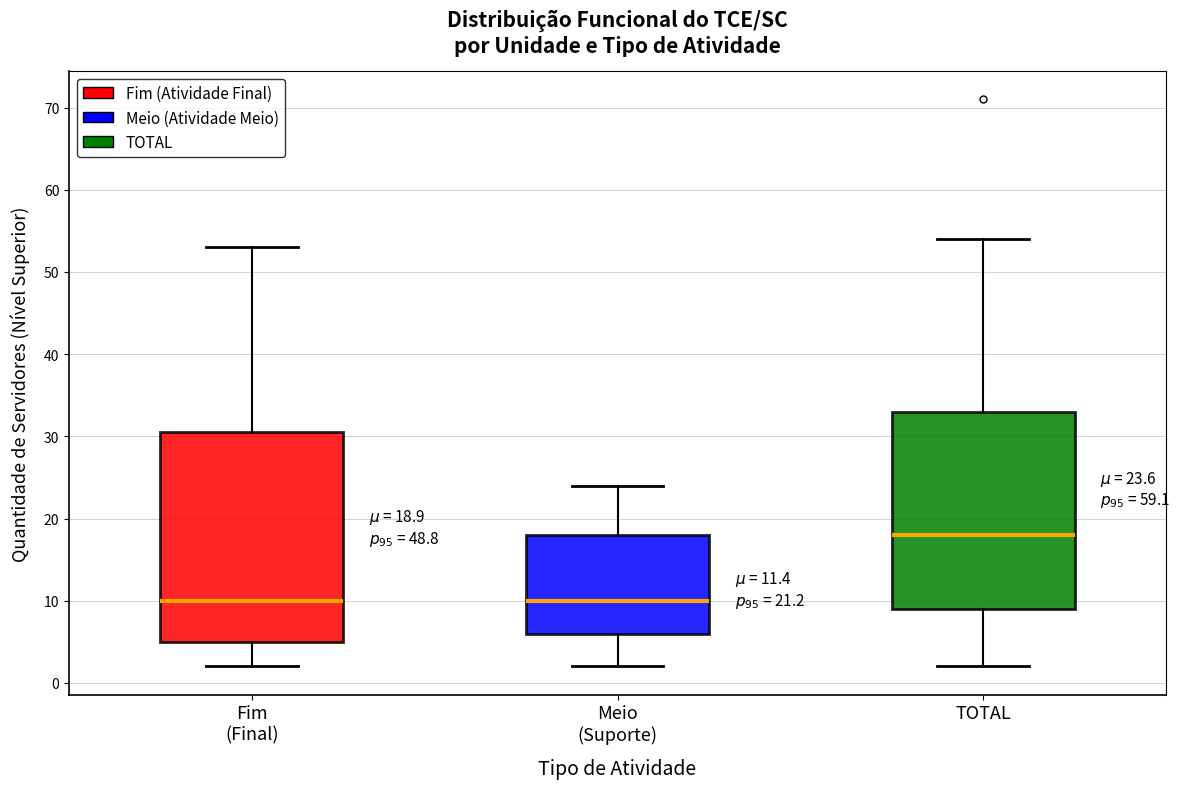

Which box is the tallest, from its lower edge to its upper edge?

Fim (Final)